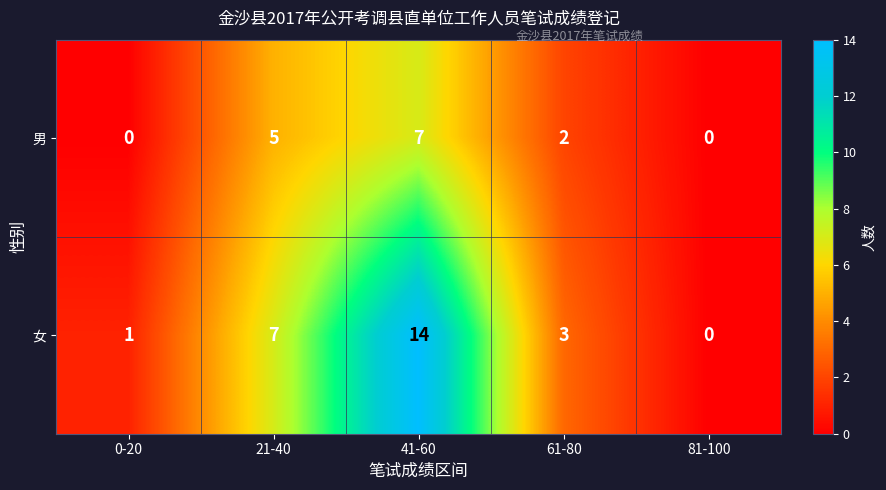

How many 男 values are between 0 and 5?

4